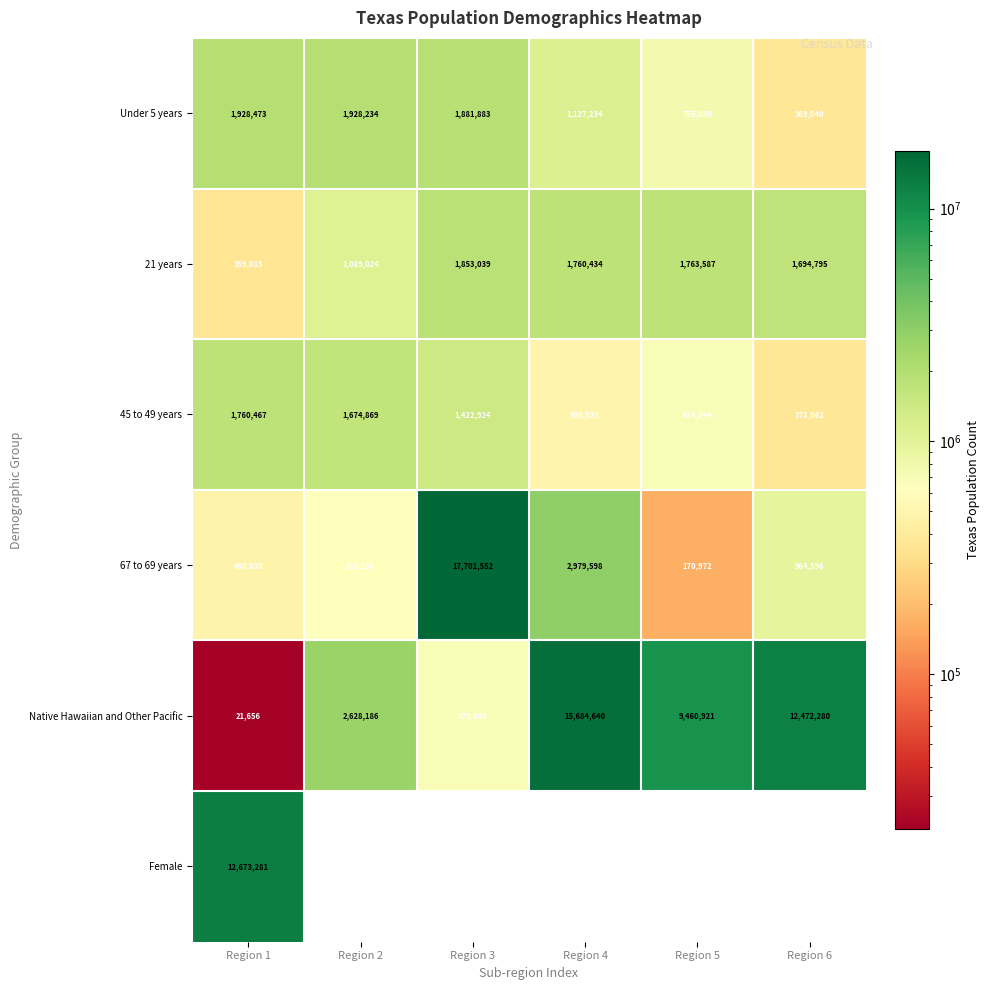

Read the 67 to 69 years value at Region 4.

2979598